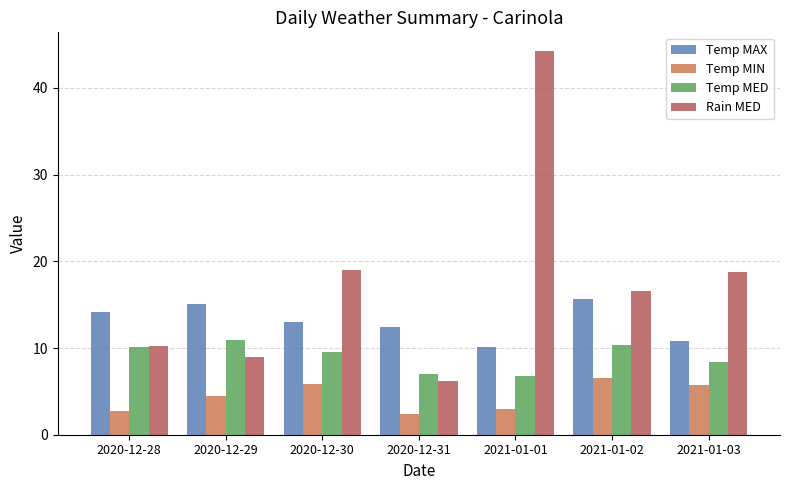

Between 2020-12-30 and 2021-01-02, which is larger?

2021-01-02